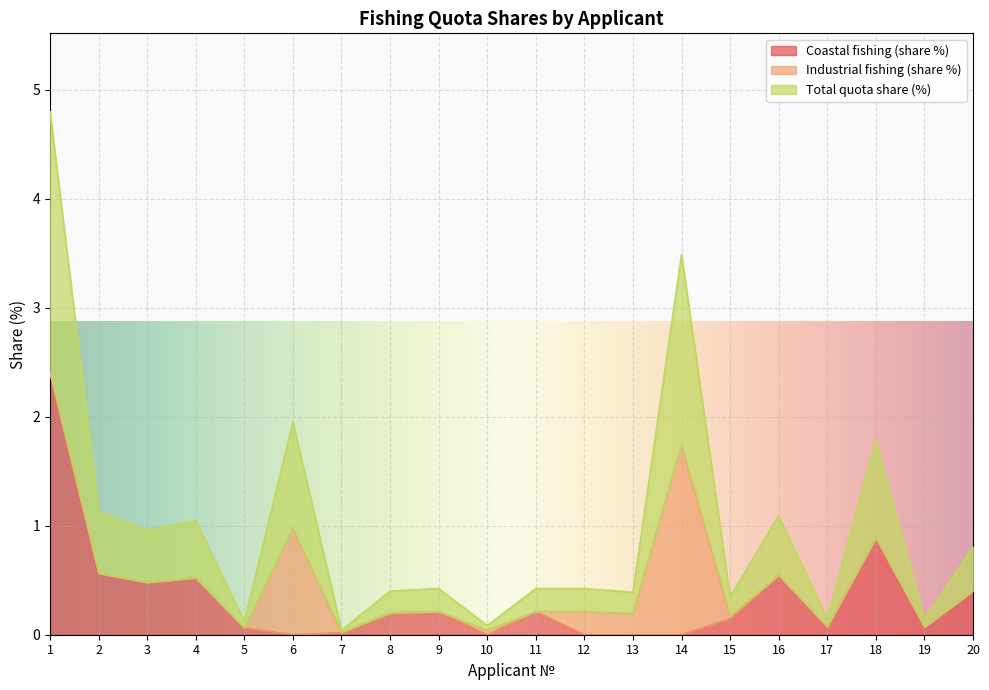

How many data points does each series have?

20